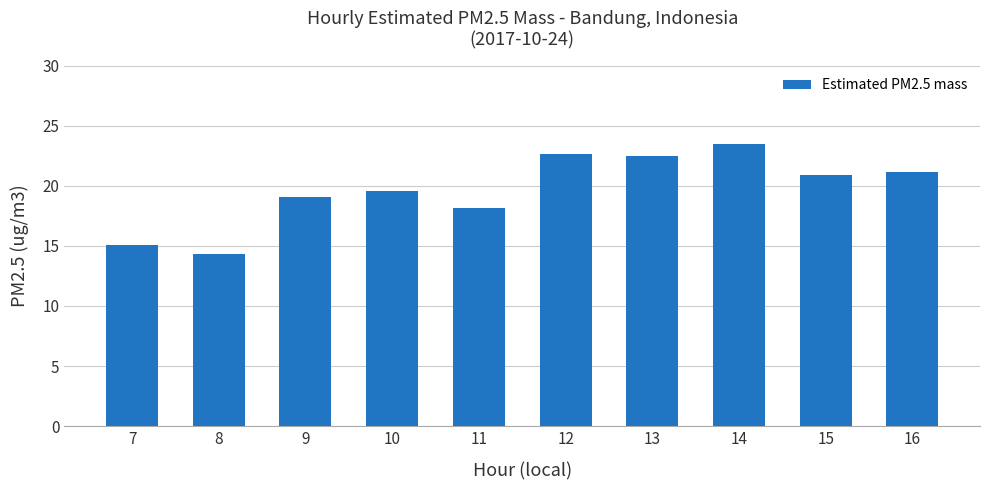

What is the value of the 7th bar from the left?

22.5